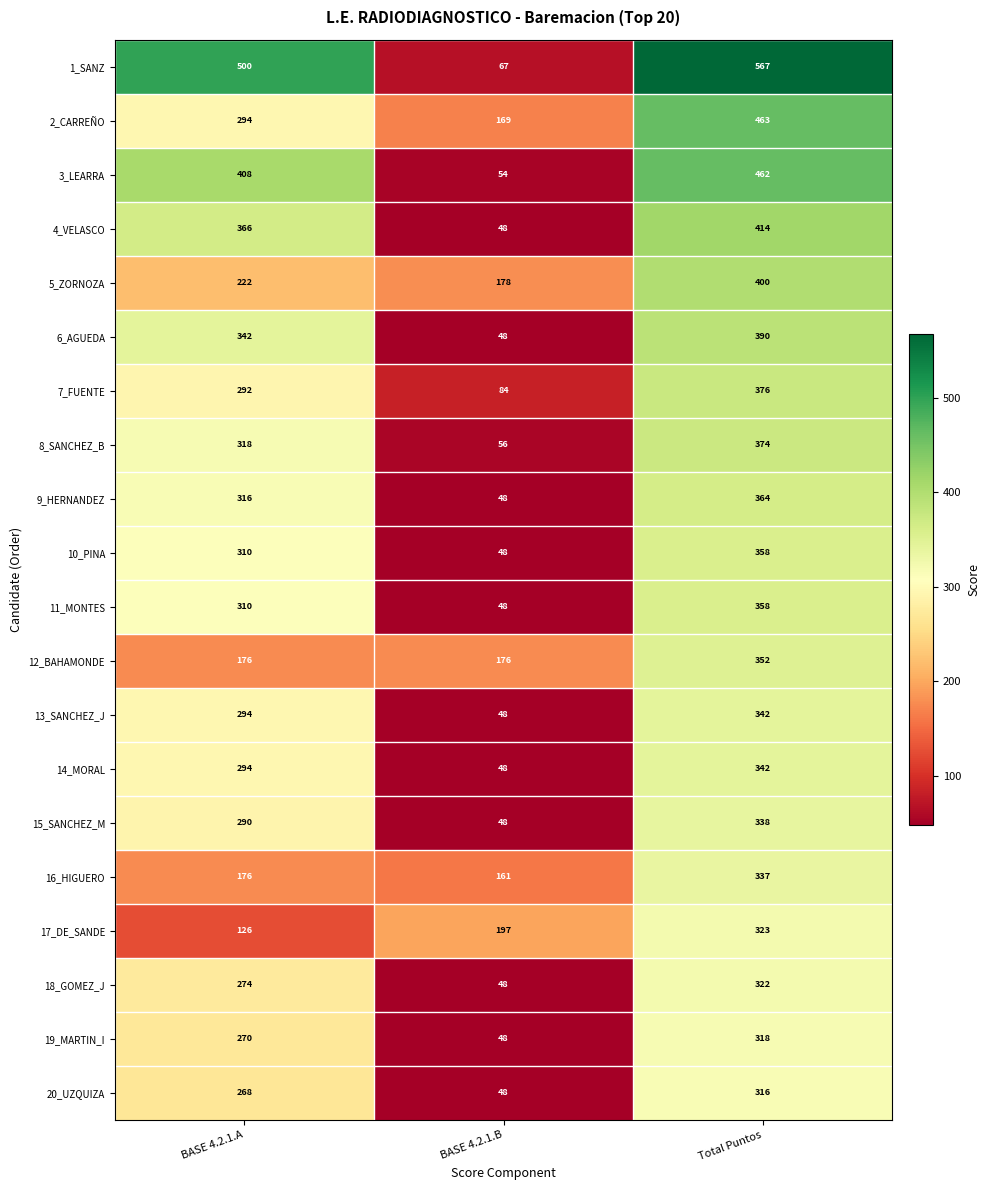

What is the sum of all 3_LEARRA values?

924